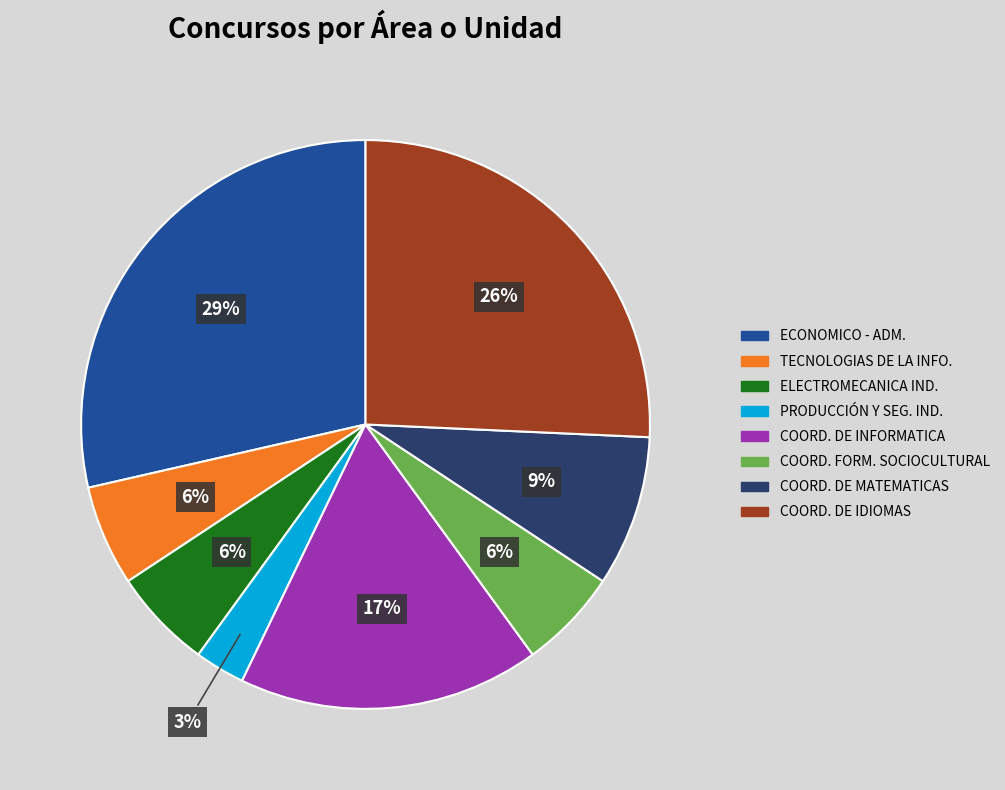

Count the number of slices in the pie.

8